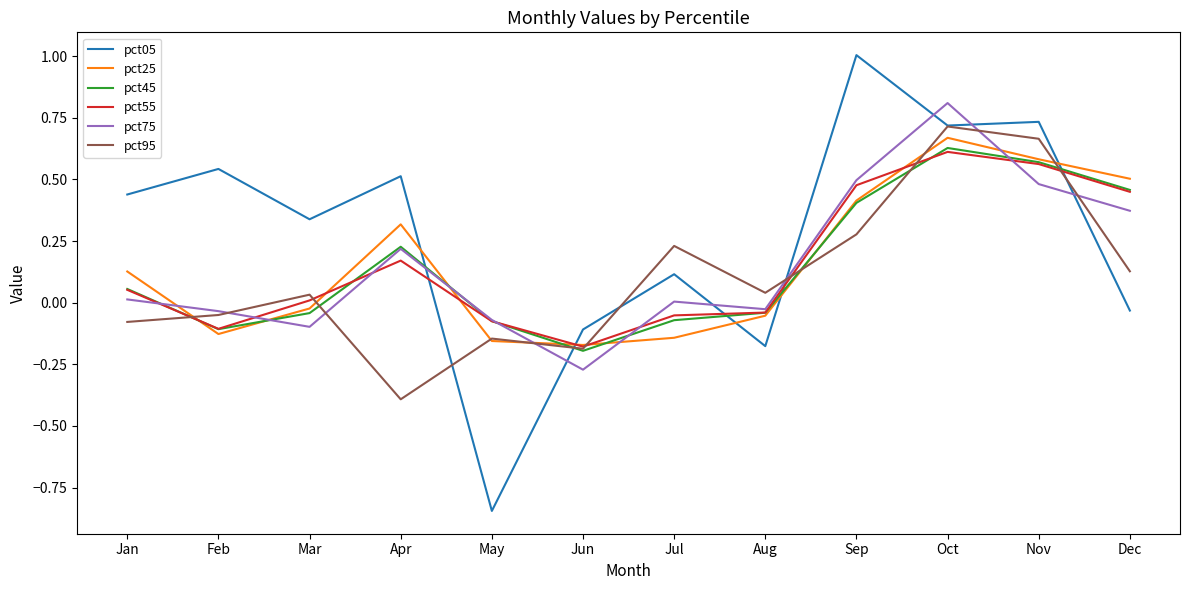

Which category has the lowest value across all series?

May